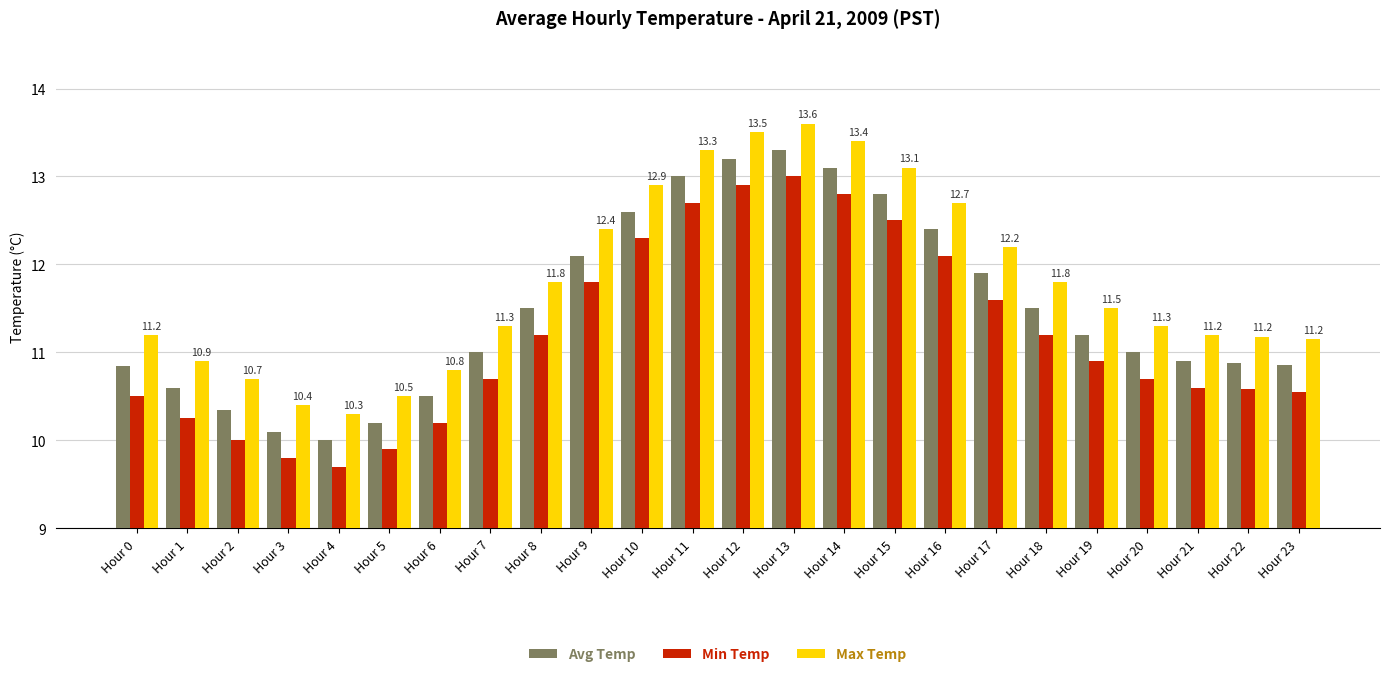

At Hour 19, list the series in order from largest to smallest.

Max Temp, Avg Temp, Min Temp